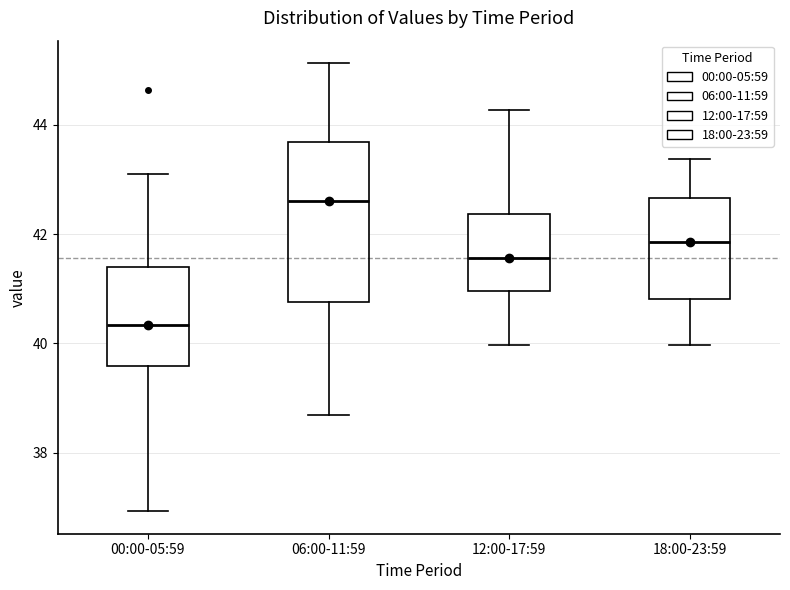

Comparing the boxes themselves (not the whiskers), which one is the tallest?

06:00-11:59